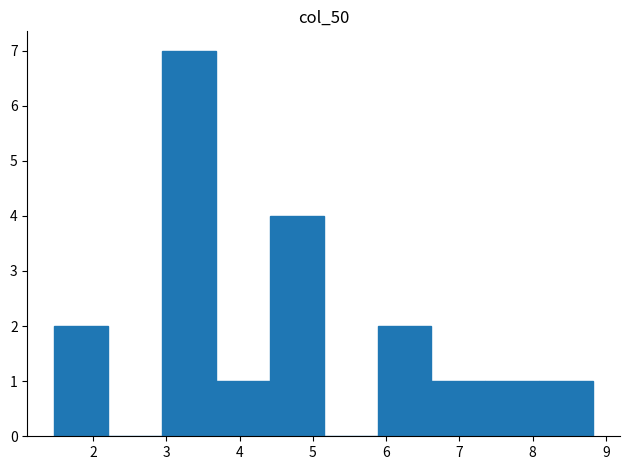

Reading left to right, transcribe this chart: for each bar, give the range it covers on the x-axis and its height. Neither the bar edges nor the heights are printed on the chart, so give them approximately, as read against the axes.

1.5 to 2.2: 2
2.2 to 2.9: 0
2.9 to 3.7: 7
3.7 to 4.4: 1
4.4 to 5.1: 4
5.1 to 5.9: 0
5.9 to 6.6: 2
6.6 to 7.4: 1
7.4 to 8.1: 1
8.1 to 8.8: 1